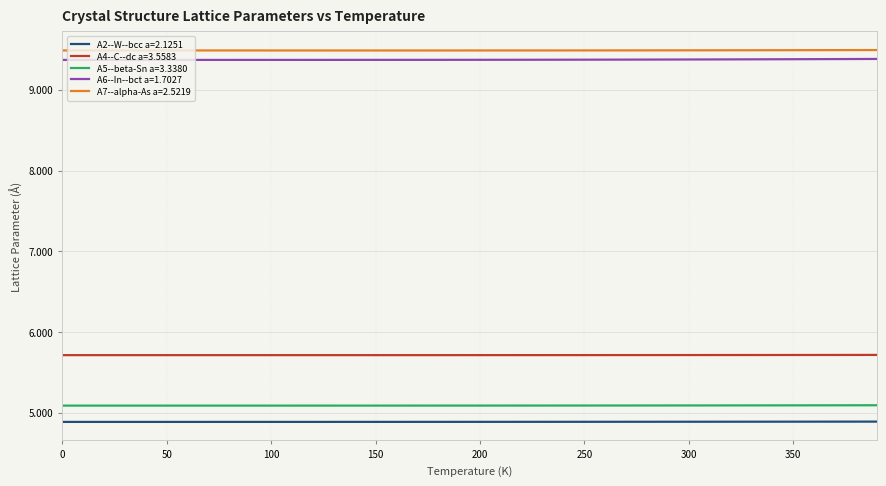

What are all the series names shown in the legend?

A2--W--bcc a=2.1251, A4--C--dc a=3.5583, A5--beta-Sn a=3.3380, A6--In--bct a=1.7027, A7--alpha-As a=2.5219